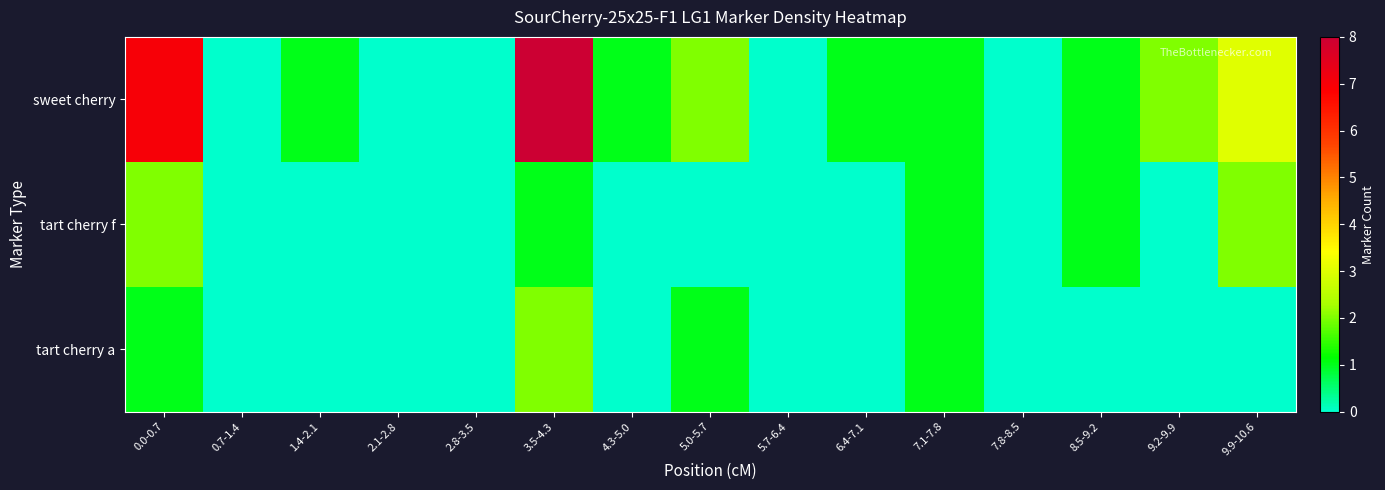

Which series has the largest total across all categories?

sweet cherry